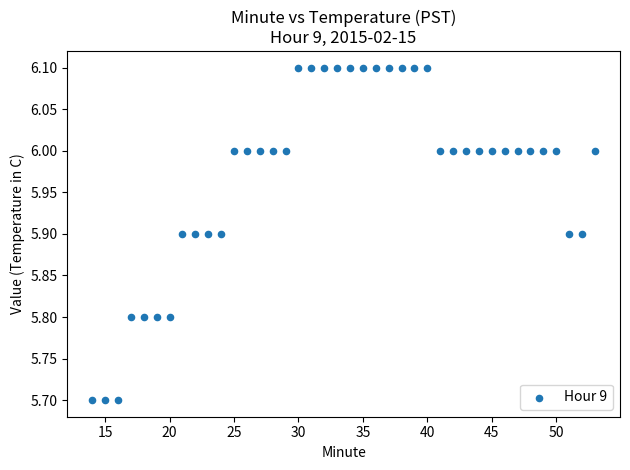

What is the range of X values (max minus min)?

39.0